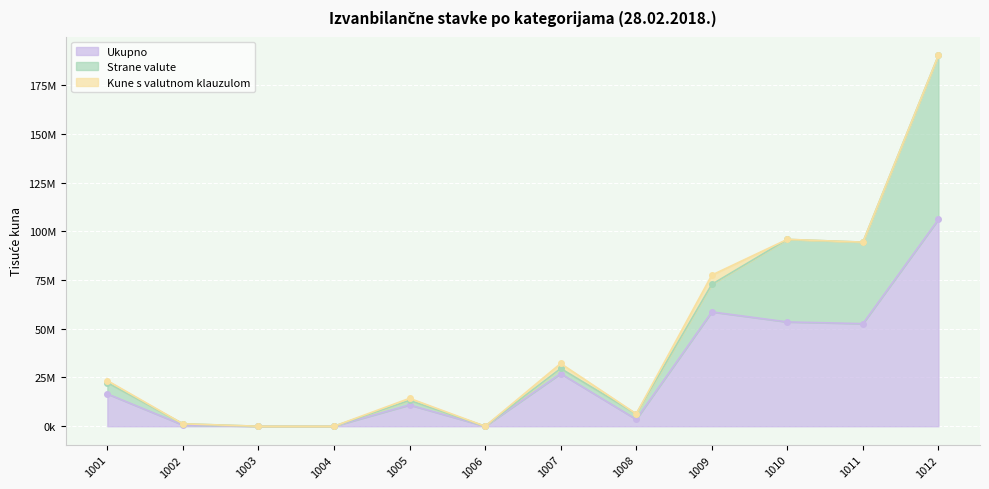

At which category is the sum across all series the highest?

1012